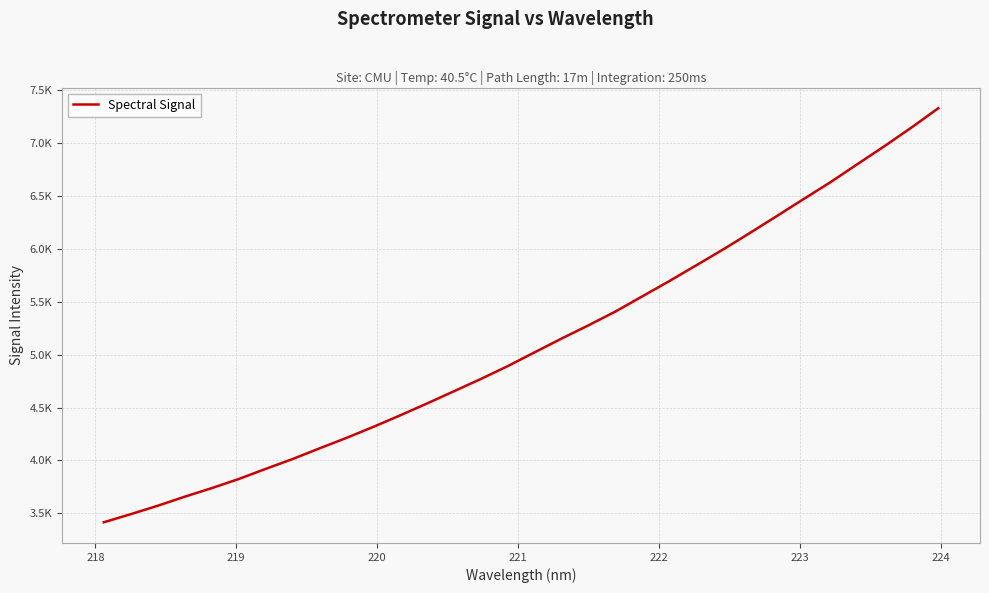

What is the value of the 30th point from the left?

6970.1